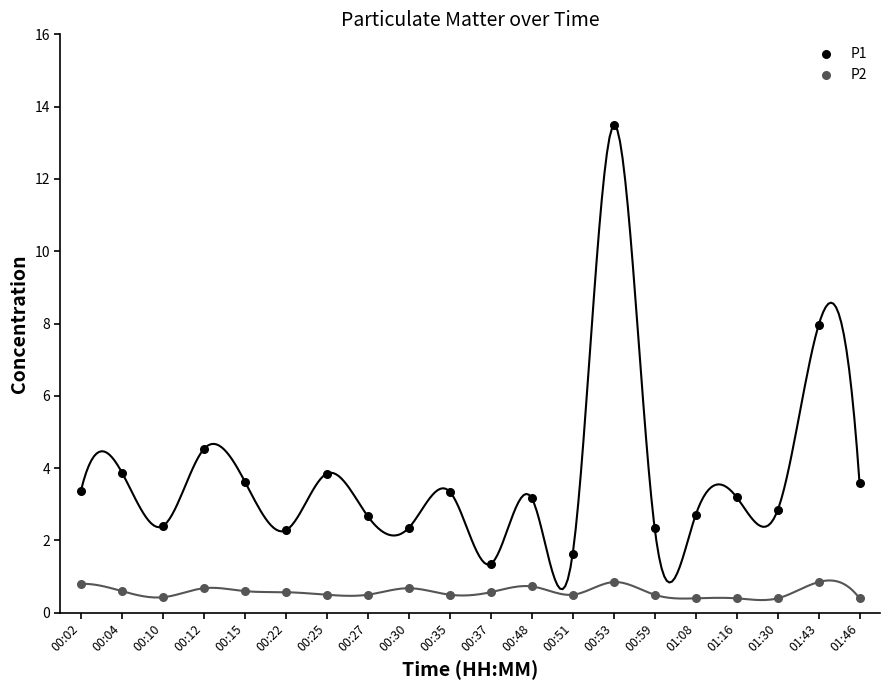

Which series reaches the maximum Y coordinate?

P1